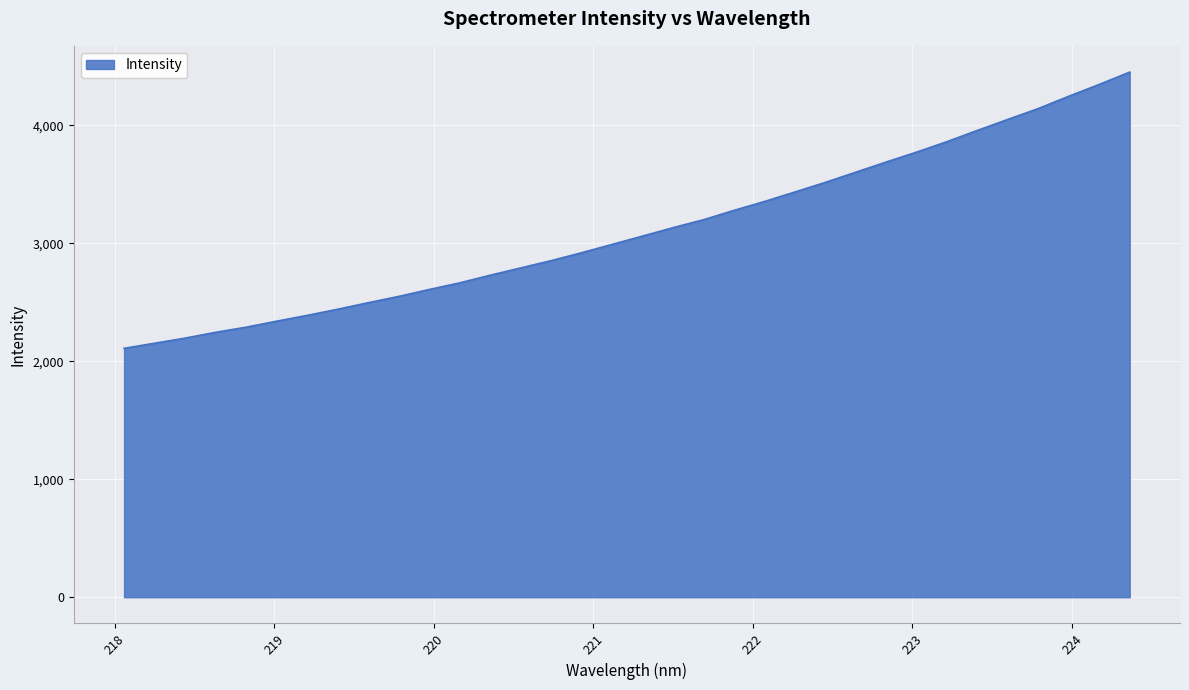

What is the smallest value displayed?

2109.7